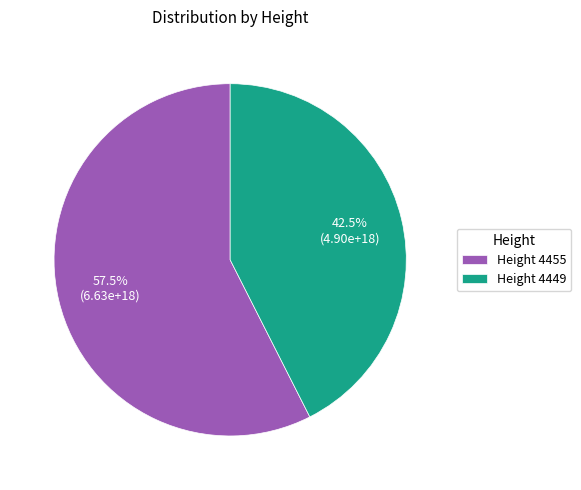

How many segments does this pie chart have?

2